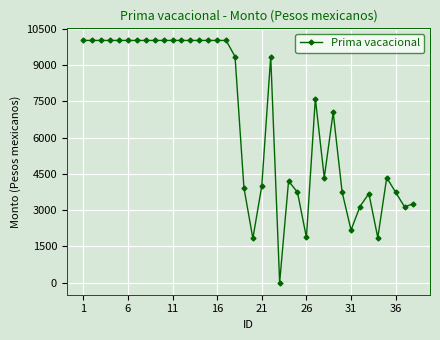

What is the maximum value shown in the chart?

10028.1